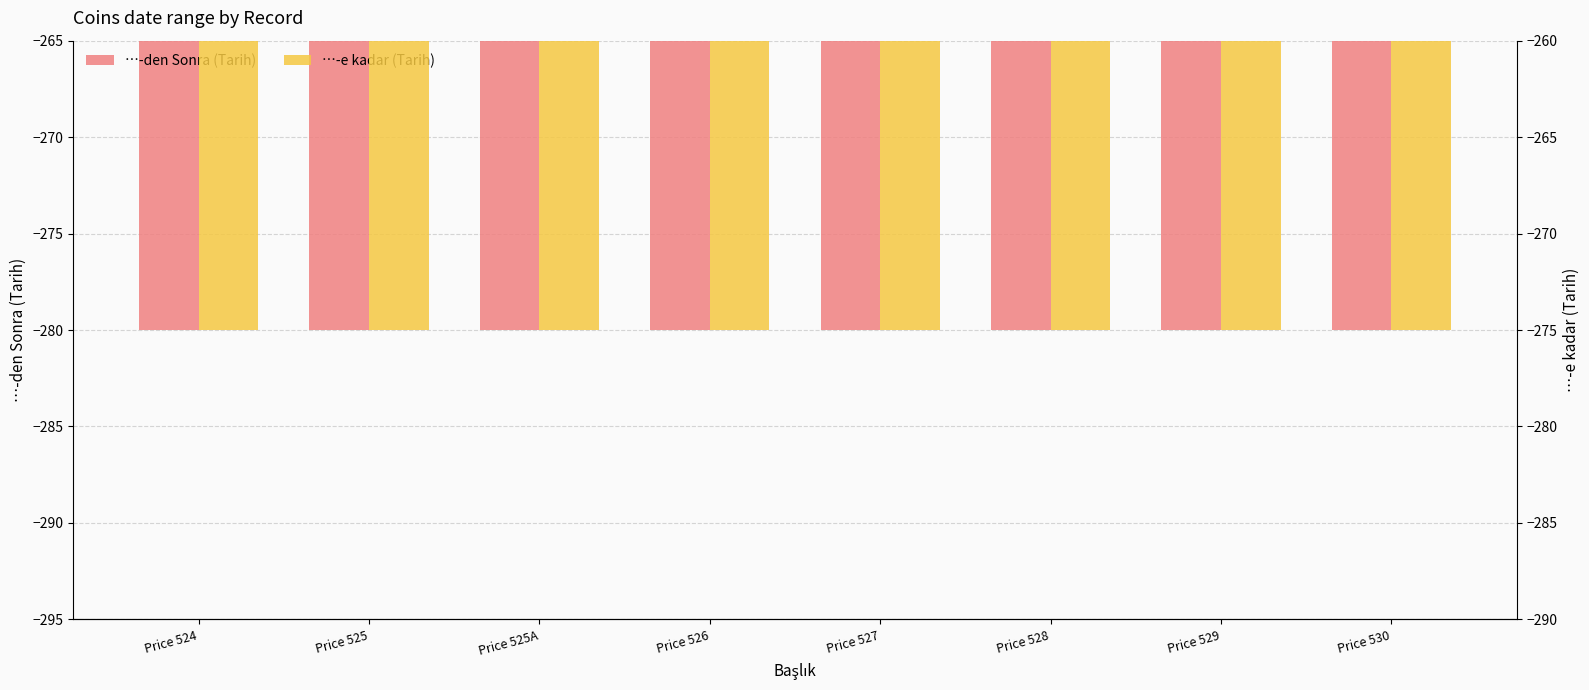

The …-e kadar (Tarih) series shows -275 at Price 526. True or false?

True